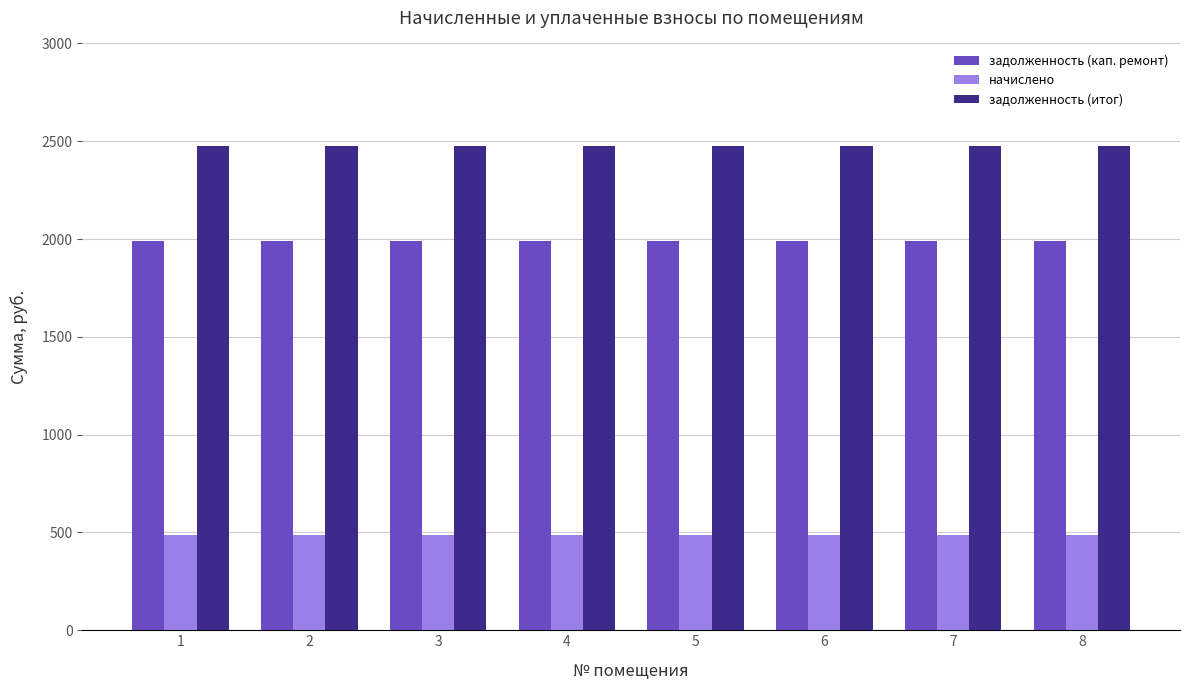

What is the value of the начислено bar at the 1st from the left?

487.4